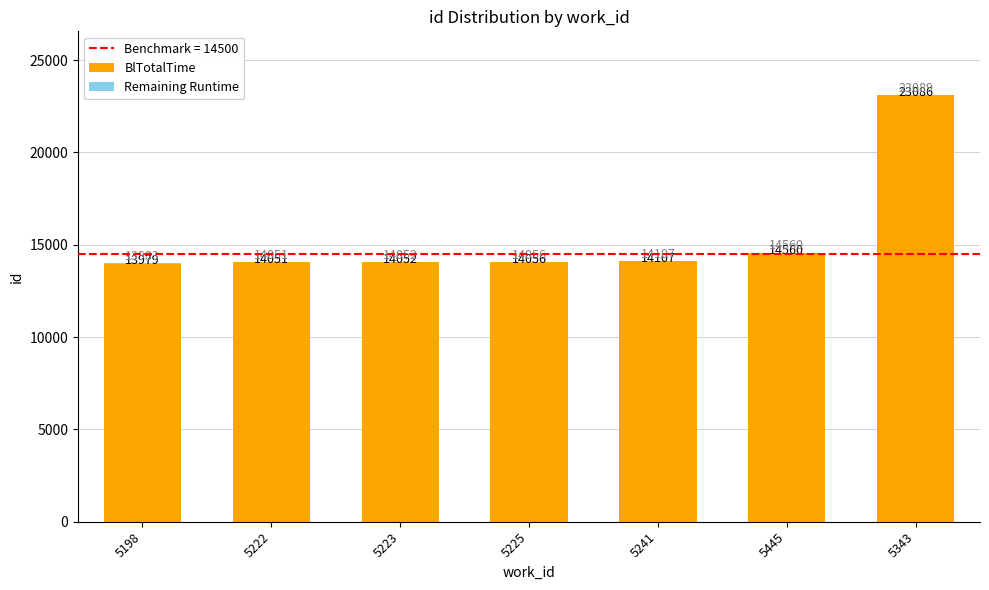

Does the chart contain stacked bars?

Yes